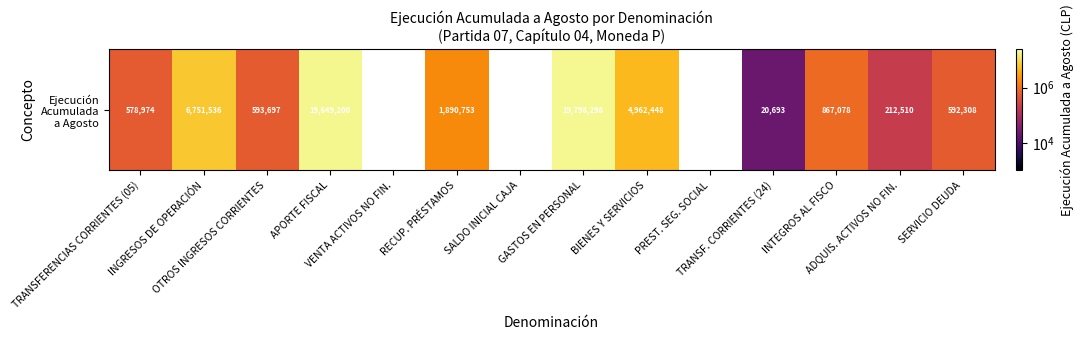

The value at SERVICIO DEUDA is 367373.3. True or false?

False